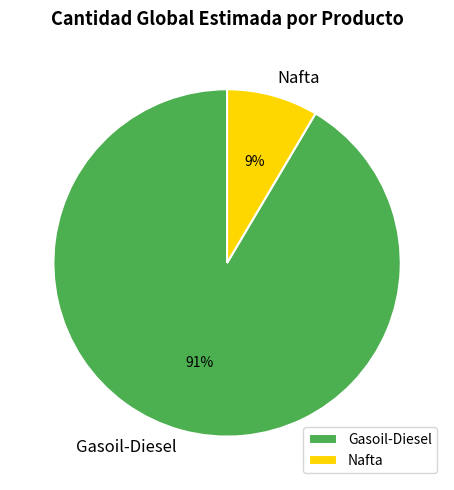

Which category has the biggest portion of the pie?

Gasoil-Diesel